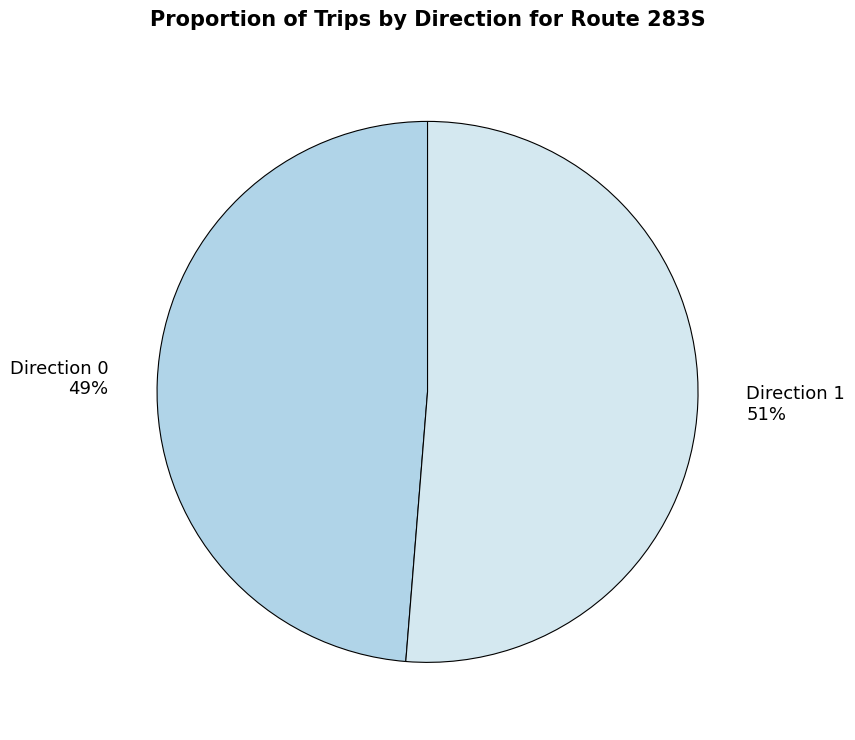

To the nearest percent, what is the combined percentage of Direction 1 and Direction 0?

100%